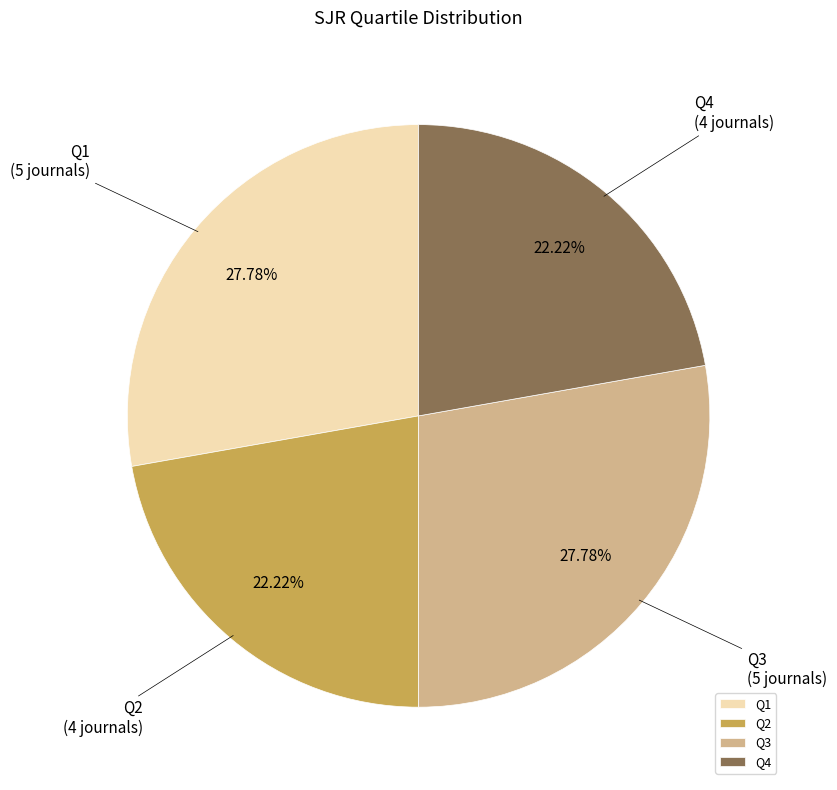

To the nearest percent, what is the combined percentage of Q3 and Q4?

50%